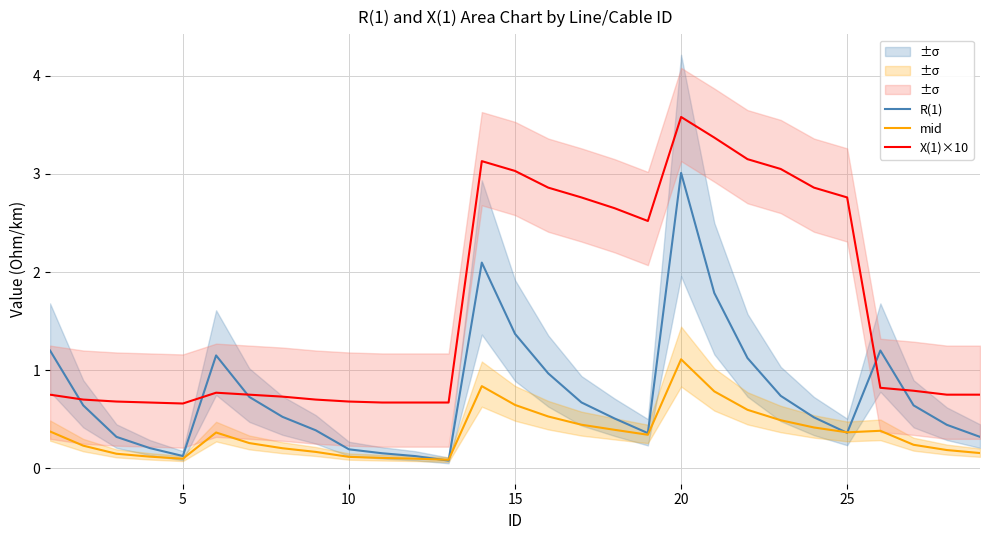

Which category has the highest value in the mid series?

20